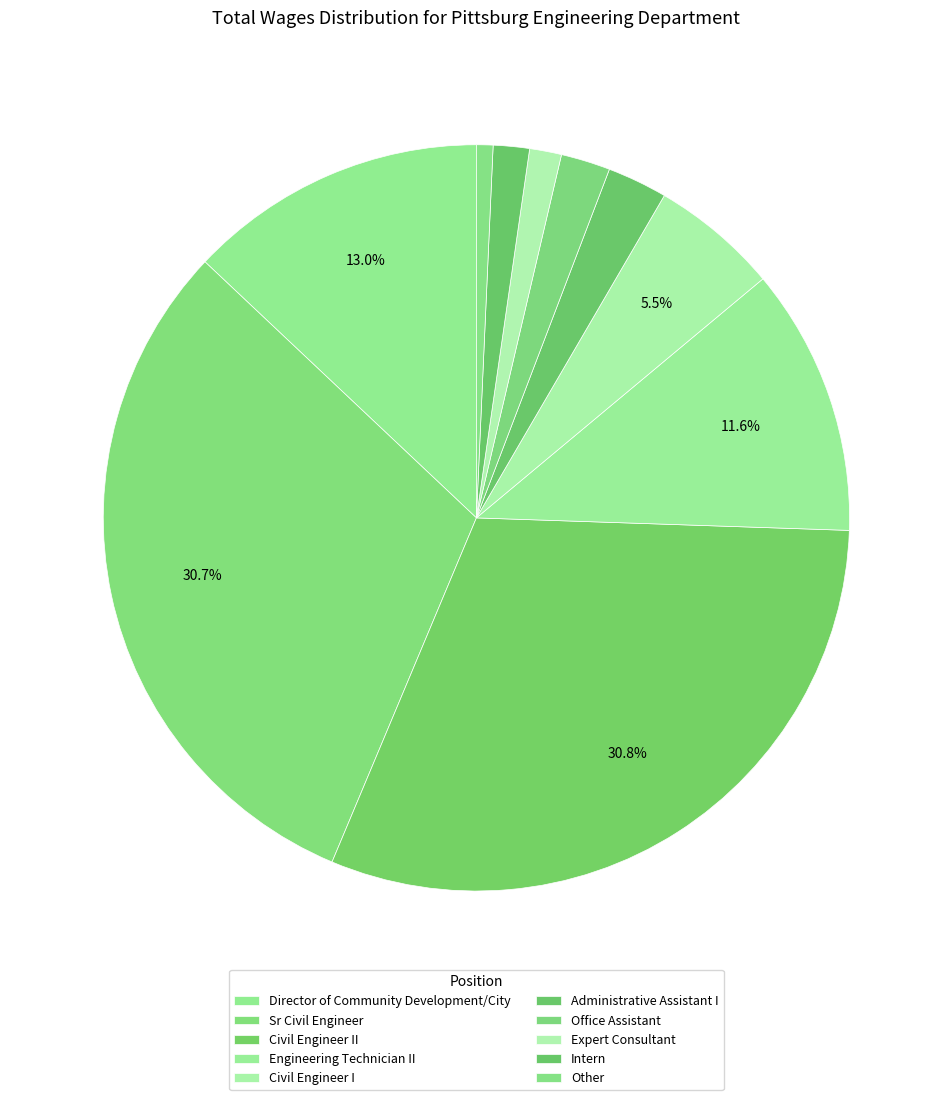

How many segments does this pie chart have?

10